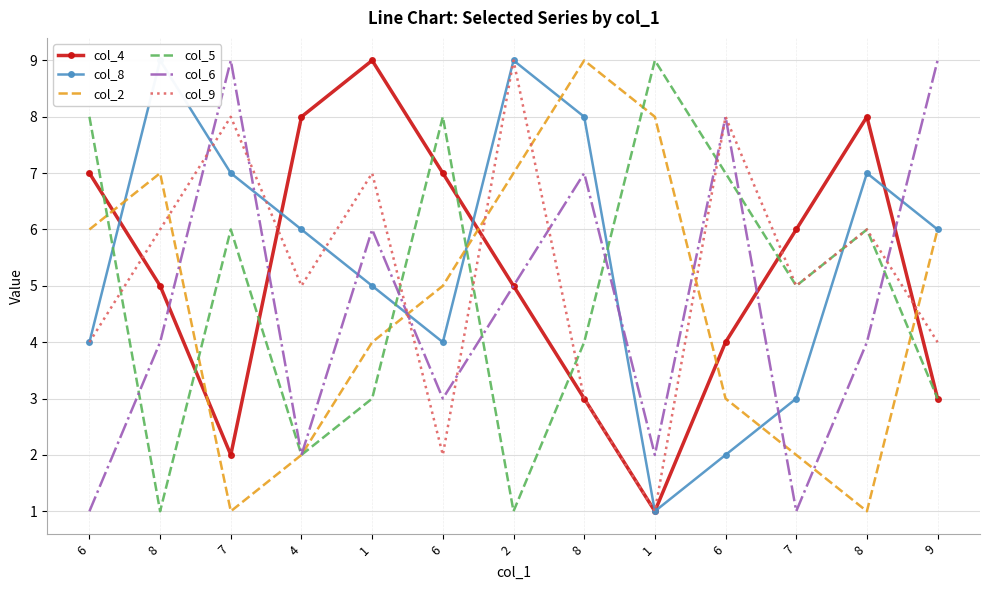

What is the difference between the highest and lowest values at 6?

7